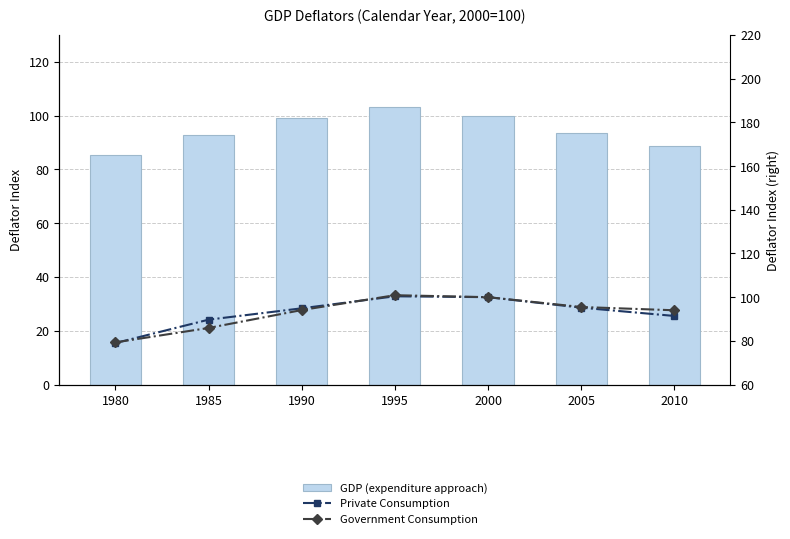

Which series has the widest spread of values?

Government Consumption